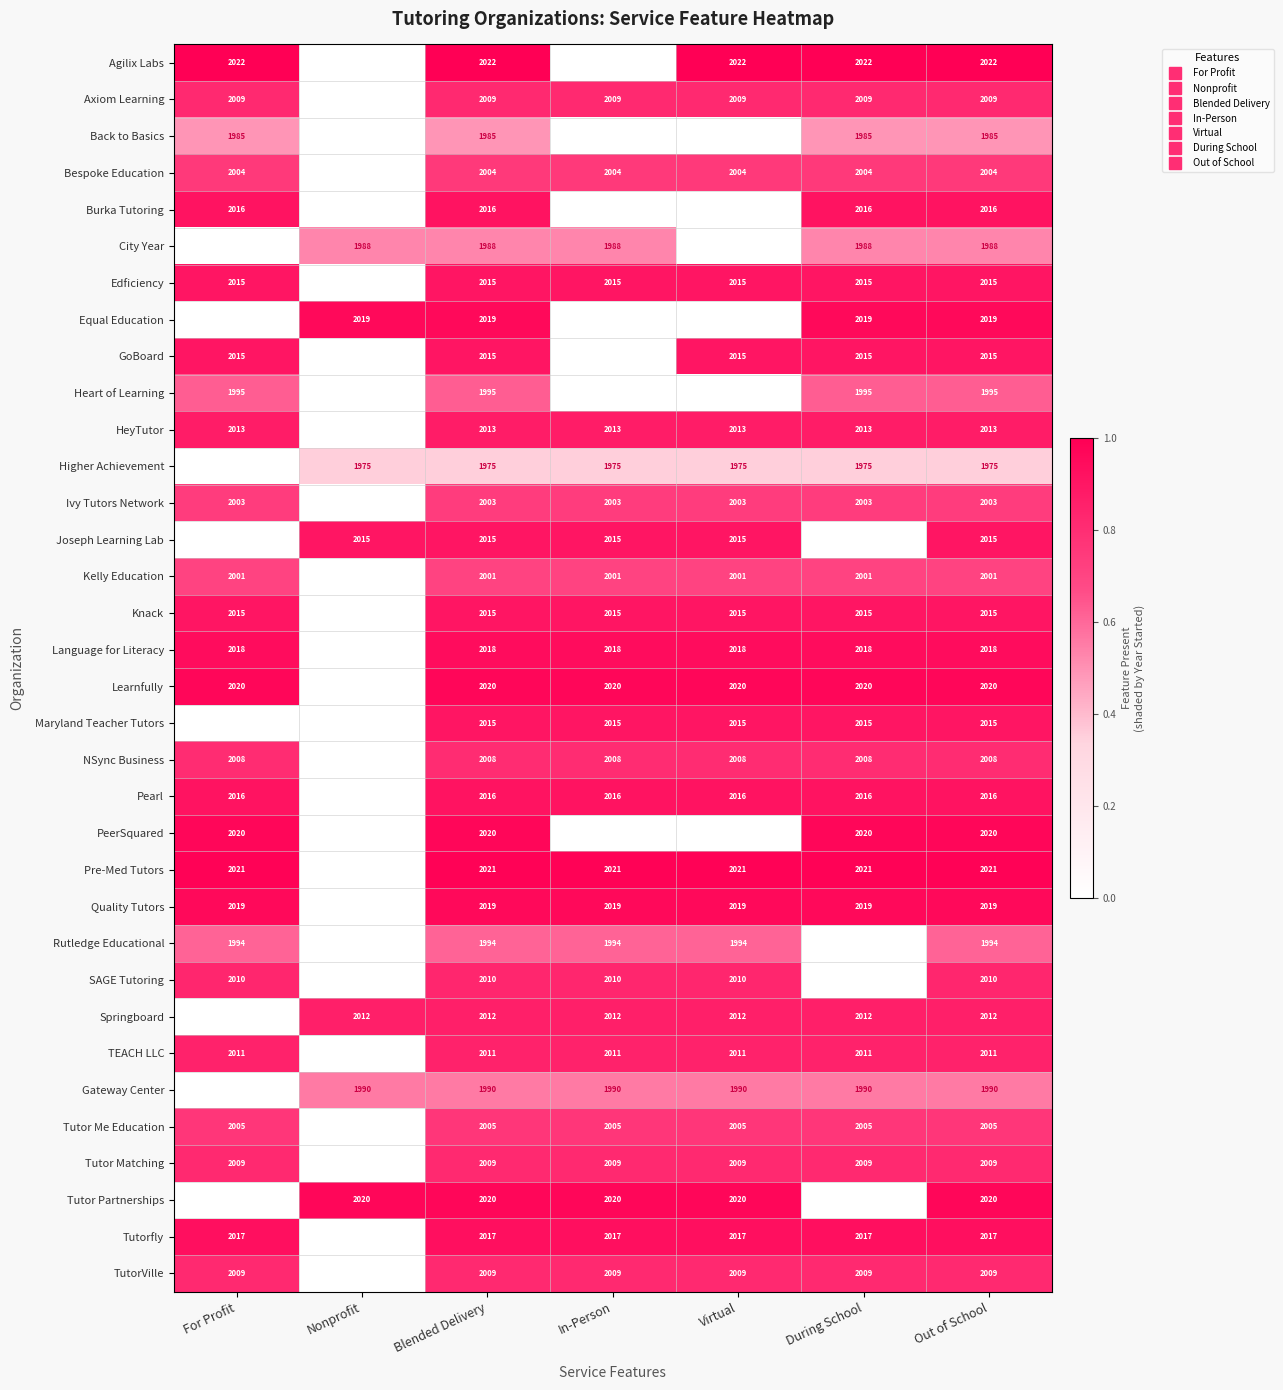

List the labels in order of Burka Tutoring value, largest first.

For Profit, Blended Delivery, During School, Out of School, Nonprofit, In-Person, Virtual